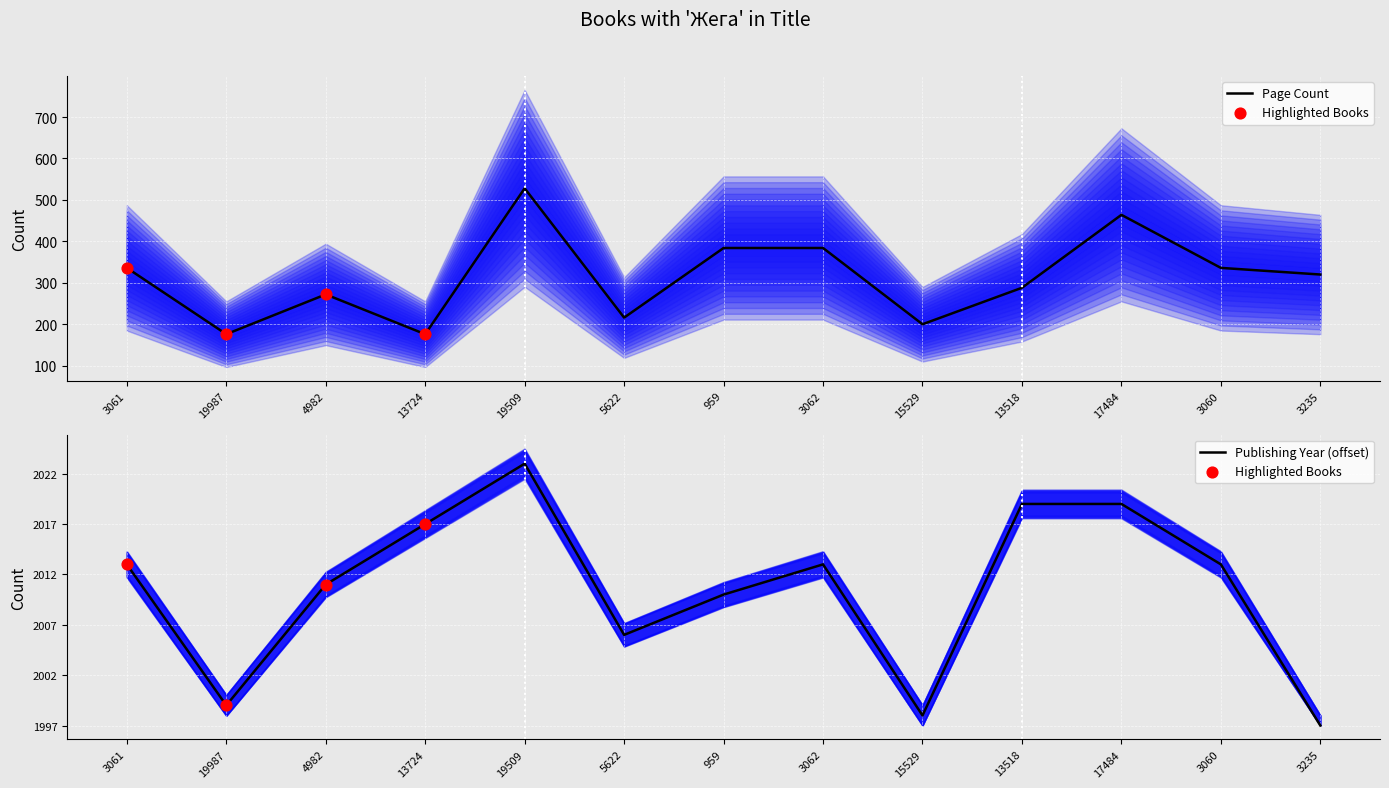

At which category is the sum across all series the highest?

19509